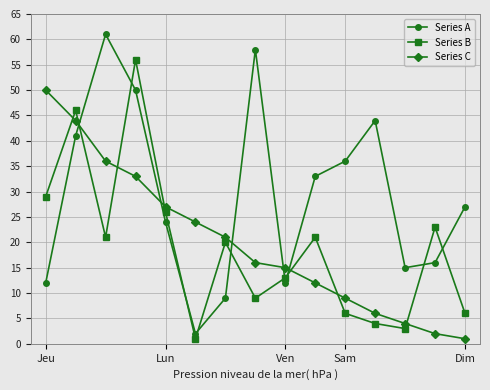

Which series ends up on top after the final intersection of Series A and Series C?

Series A